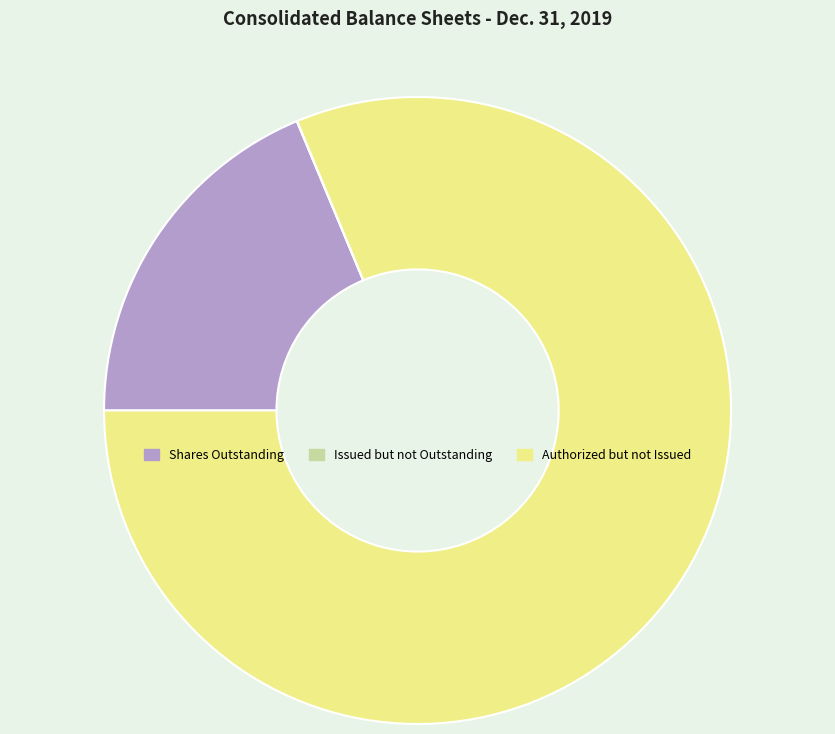

Which has a higher value, Authorized but not Issued or Shares Outstanding?

Authorized but not Issued